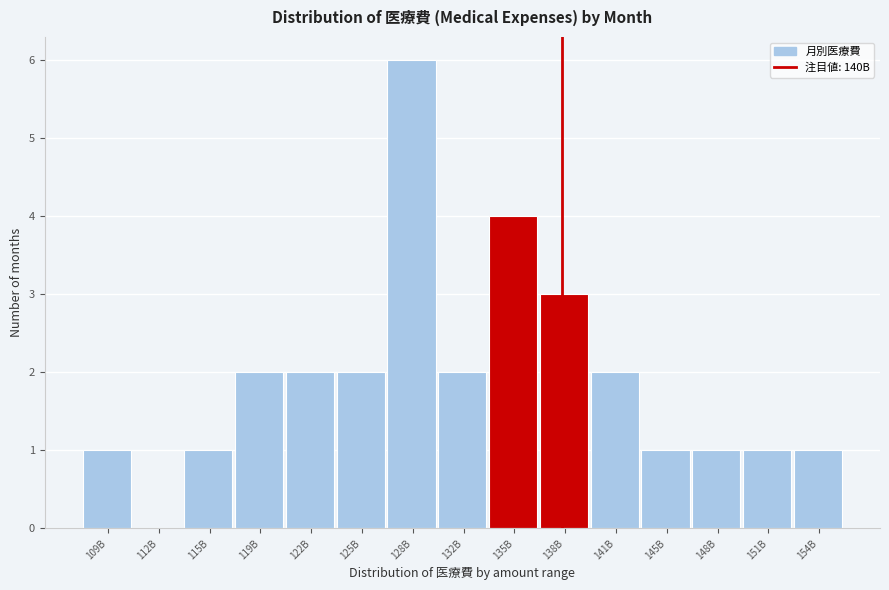

Reading left to right, what are all the values shown in this chart?

109B=1	112B=0	115B=1	119B=2	122B=2	125B=2	128B=6	132B=2	135B=4	138B=3	141B=2	145B=1	148B=1	151B=1	154B=1